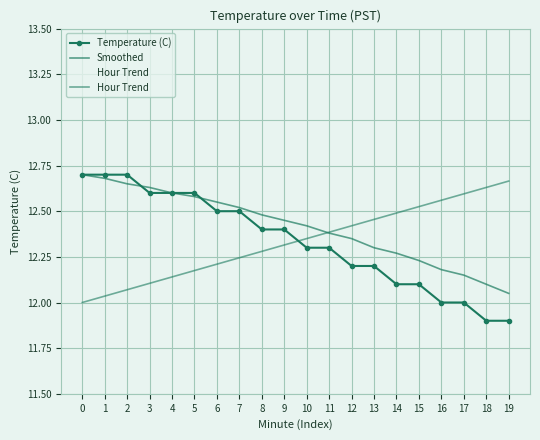

List the series in order of their peak value, highest first.

Temperature (C), Smoothed, Hour Trend